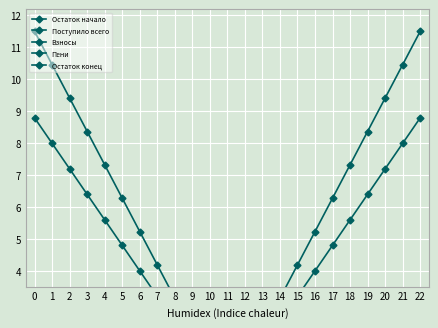

True or false: Остаток начало and Взносы cross at least once.

False